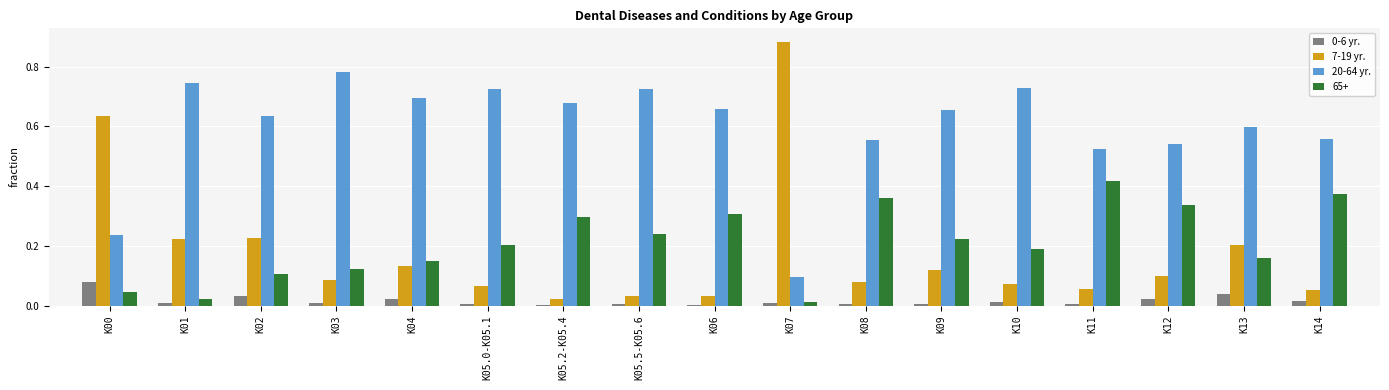

What is the sum of all 7-19 yr. values?

3.0